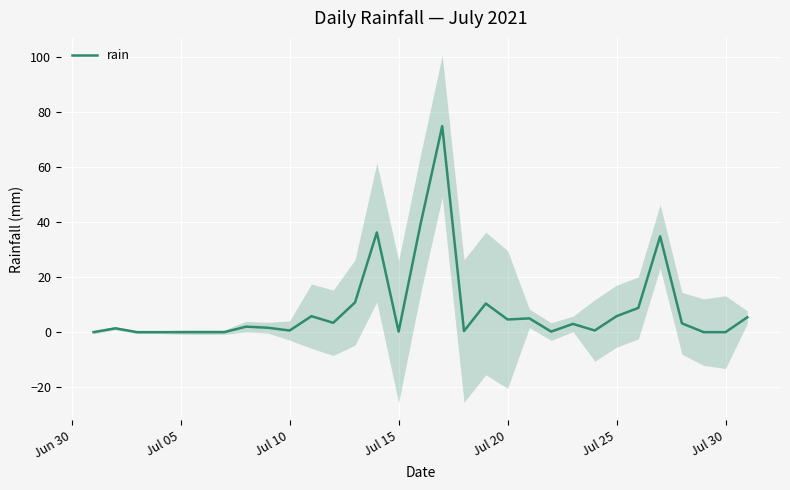

Reading left to right, extract all data points from this chart.

0.0	1.4	0.0	0.0	0.0	0.0	0.0	2.0	1.6	0.6	5.8	3.4	10.8	36.2	0.2	39.0	74.8	0.4	10.4	4.6	5.0	0.2	3.0	0.6	5.8	8.8	34.8	3.2	0.0	0.0	5.4